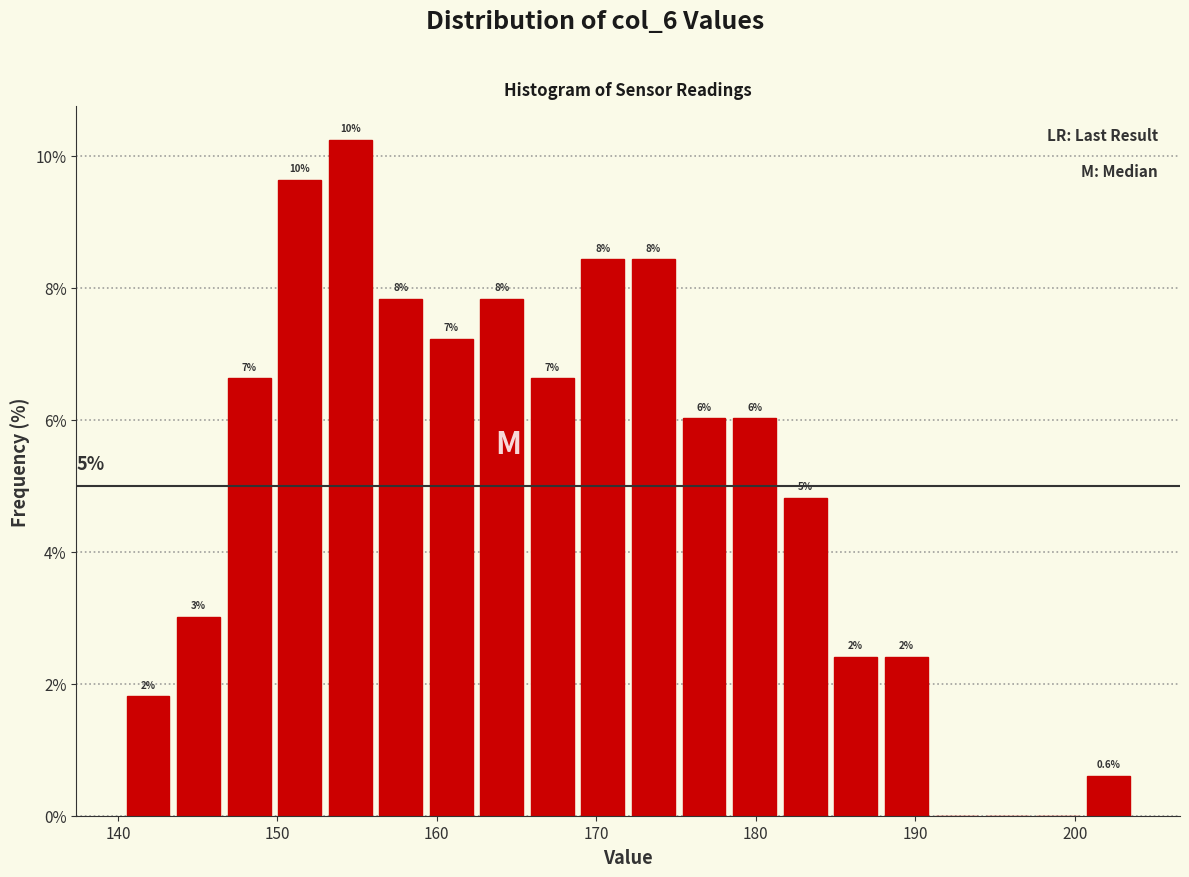

Read against the x-axis, roughly where is the centre of the tallest bar?

155